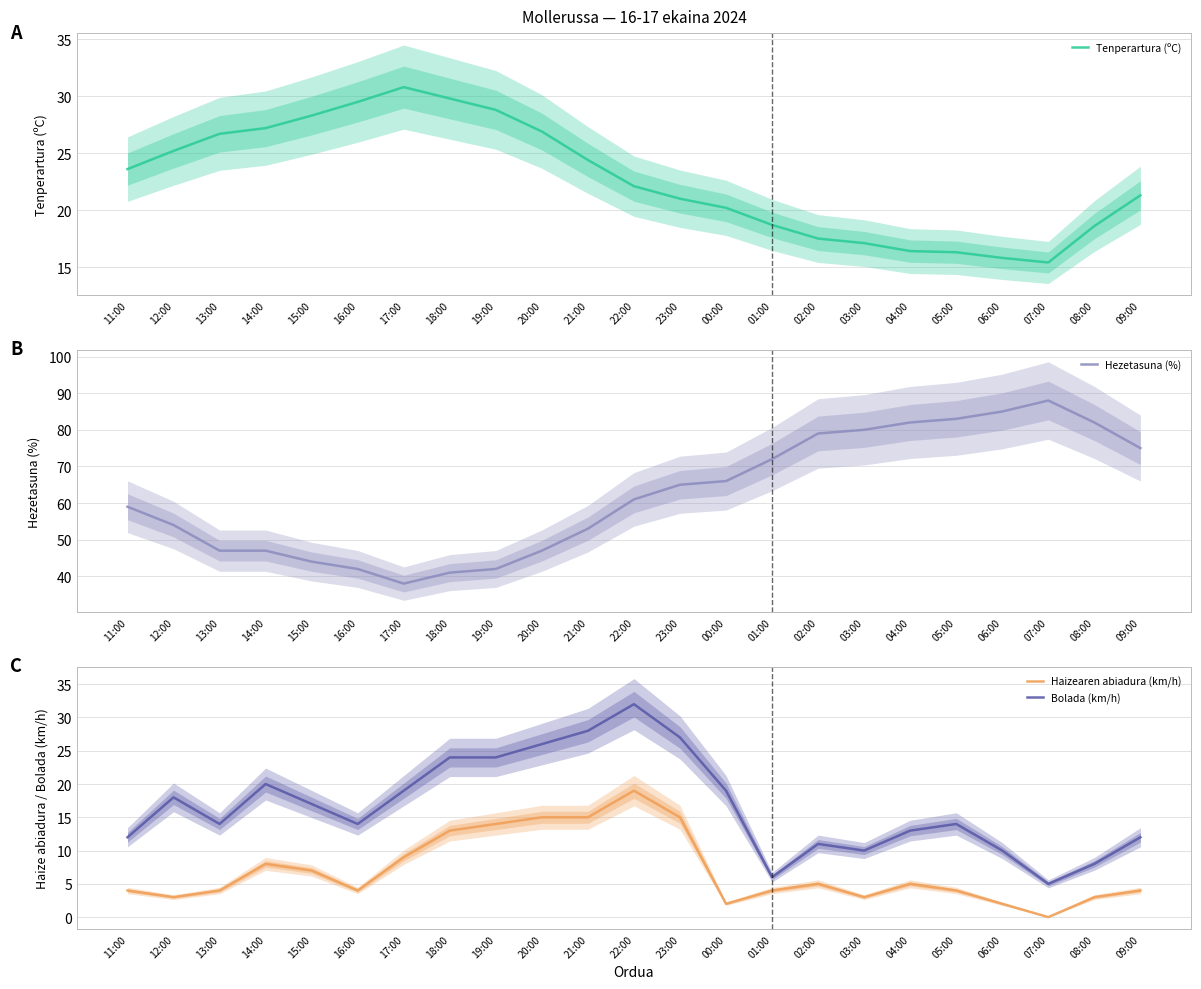

Reading left to right, extract all data points from this chart.

Tenperartura (ºC): 23.6	25.2	26.7	27.2	28.3	29.5	30.8	29.8	28.8	26.9	24.4	22.1	21.0	20.2	18.7	17.5	17.1	16.4	16.3	15.8	15.4	18.6	21.3
Hezetasuna (%): 59.0	54.0	47.0	47.0	44.0	42.0	38.0	41.0	42.0	47.0	53.0	61.0	65.0	66.0	72.0	79.0	80.0	82.0	83.0	85.0	88.0	82.0	75.0
Haizearen abiadura (km/h): 4.0	3.0	4.0	8.0	7.0	4.0	9.0	13.0	14.0	15.0	15.0	19.0	15.0	2.0	4.0	5.0	3.0	5.0	4.0	2.0	0.0	3.0	4.0
Bolada (km/h): 12.0	18.0	14.0	20.0	17.0	14.0	19.0	24.0	24.0	26.0	28.0	32.0	27.0	19.0	6.0	11.0	10.0	13.0	14.0	10.0	5.0	8.0	12.0